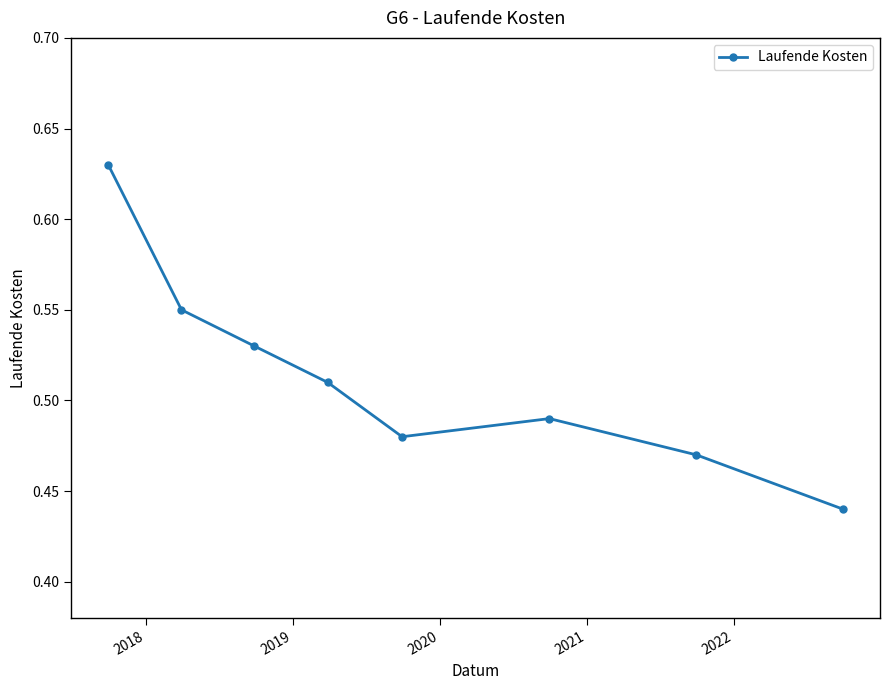

What is the difference between the second highest and second lowest values?

0.1